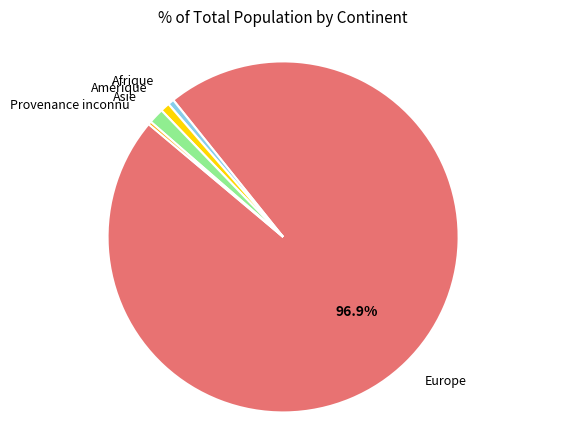

Is there a majority slice in this chart?

Yes